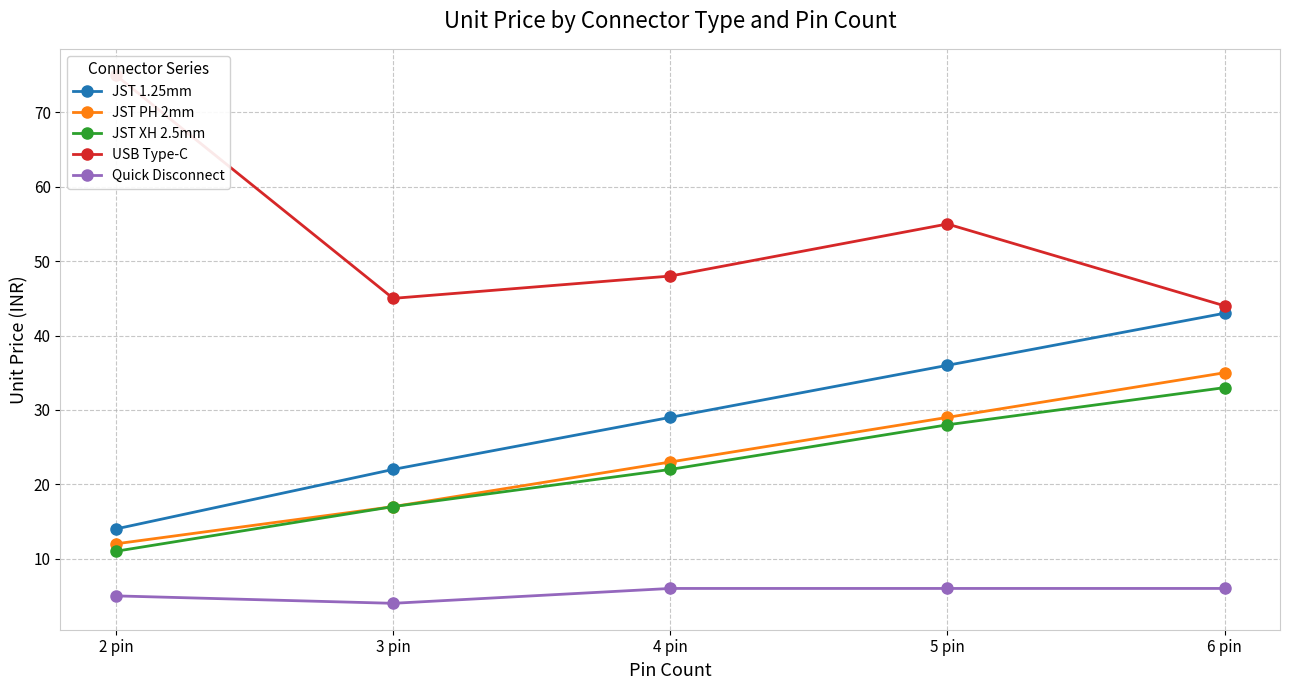

What is the label of the 4th point from the left?

5 pin